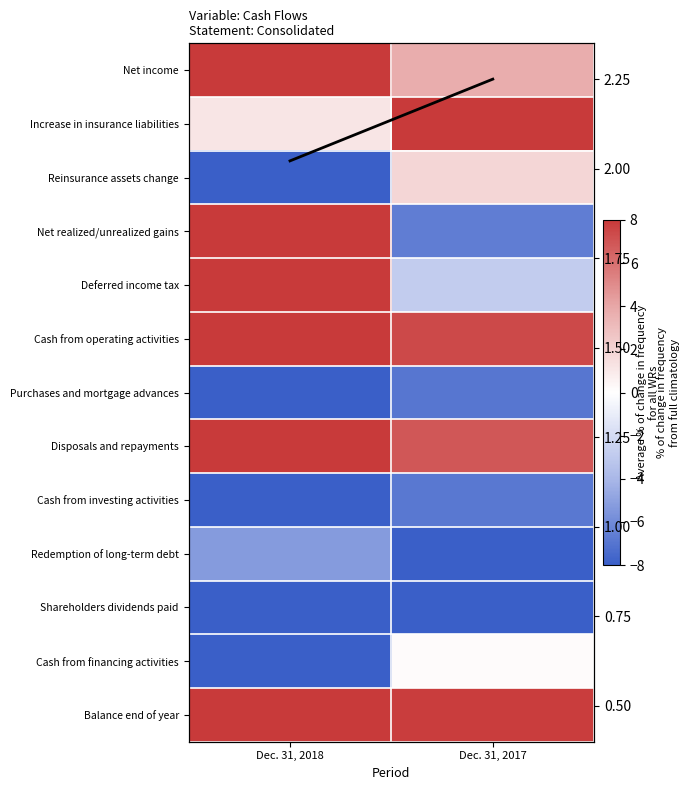

At Dec. 31, 2018, list the series in order from smallest to largest.

Reinsurance assets change, Purchases and mortgage advances, Cash from investing activities, Shareholders dividends paid, Cash from financing activities, Redemption of long-term debt, Increase in insurance liabilities, Net income, Net realized/unrealized gains, Deferred income tax, Cash from operating activities, Disposals and repayments, Balance end of year